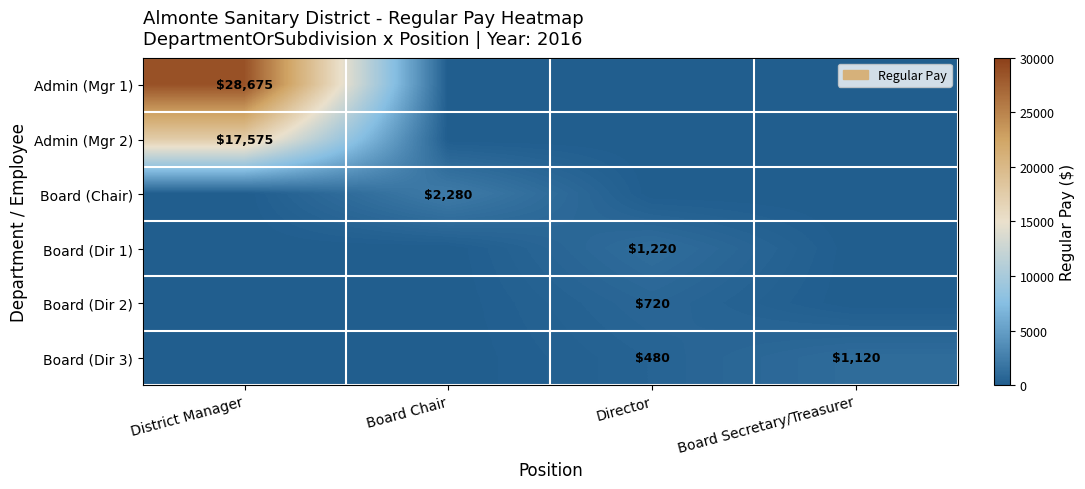

Where is Admin (Mgr 2) nearest to the value 8787?

Board Chair